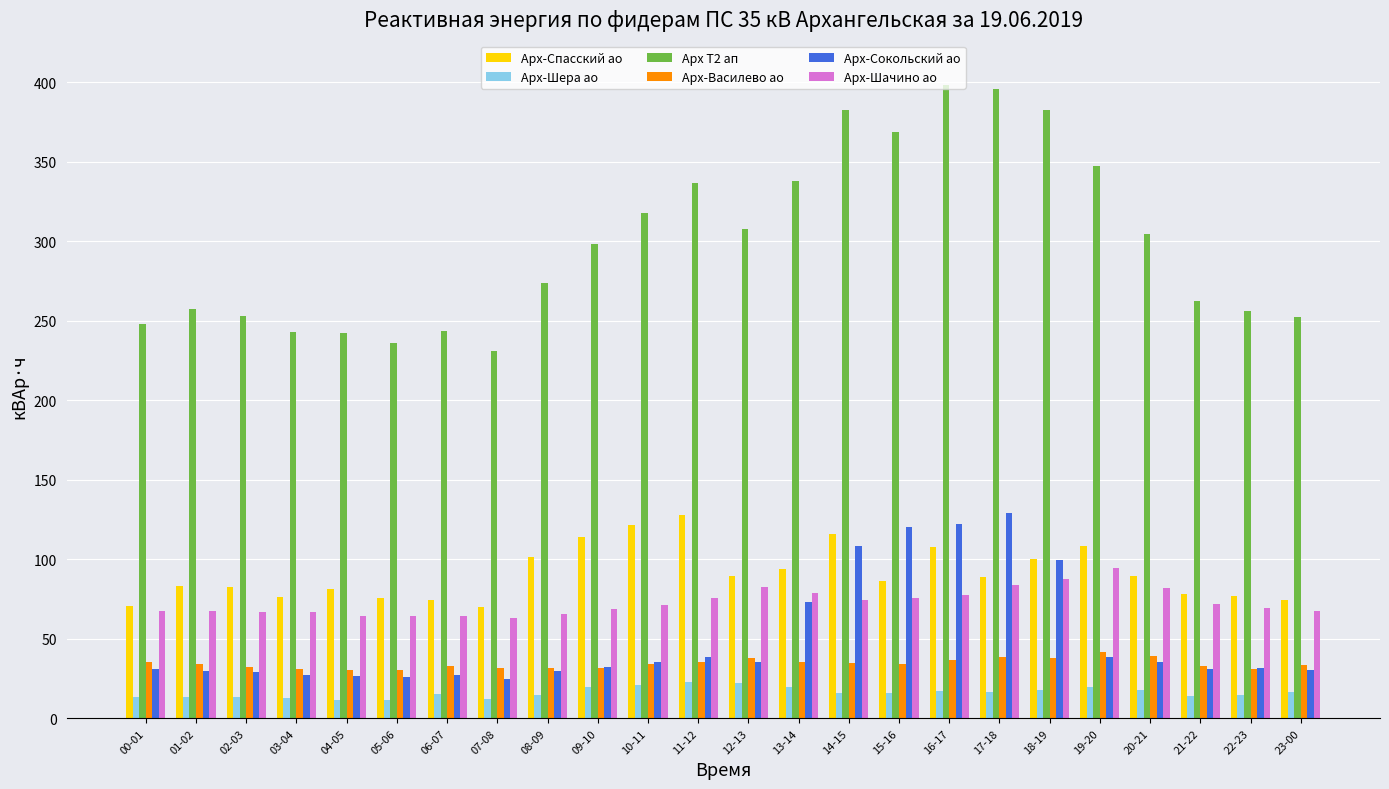

The value of Арх-Спасский ао at 11-12 is 177.1. True or false?

False